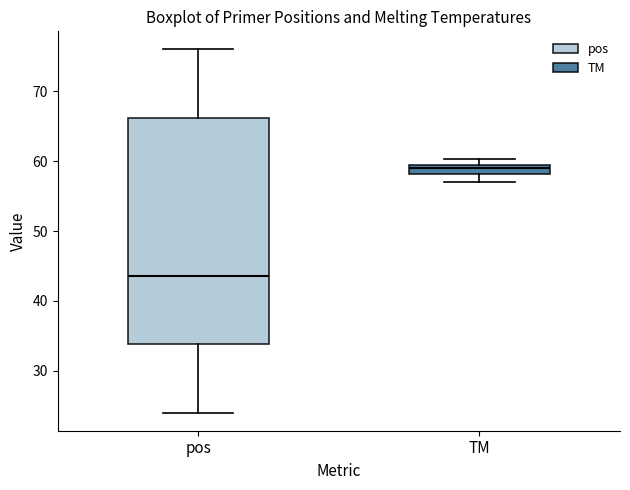

Where is the lower edge of the box for pos on the y-axis? The values are not printed on the chart, so give them approximately, as read against the axis.

34